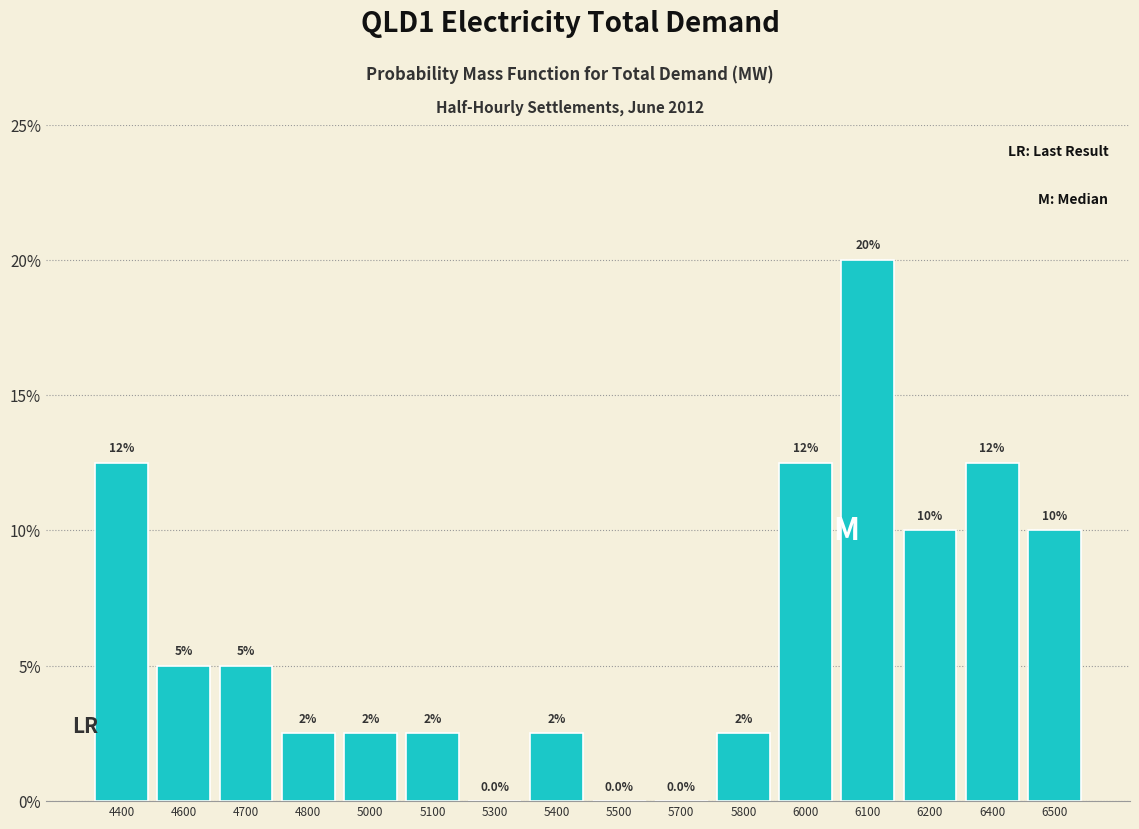

Reading right to left, extract all data points from this chart.

6500=10.0	6400=12.5	6200=10.0	6100=20.0	6000=12.5	5800=2.5	5700=0.0	5500=0.0	5400=2.5	5300=0.0	5100=2.5	5000=2.5	4800=2.5	4700=5.0	4600=5.0	4400=12.5